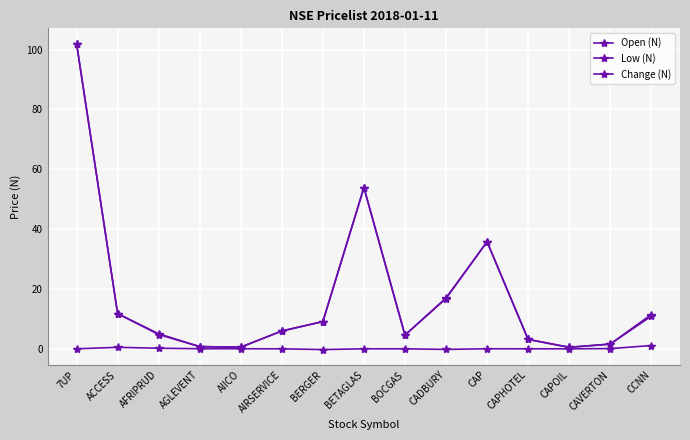

What is the difference between the maximum and minimum values in the Change (N) series?

1.3